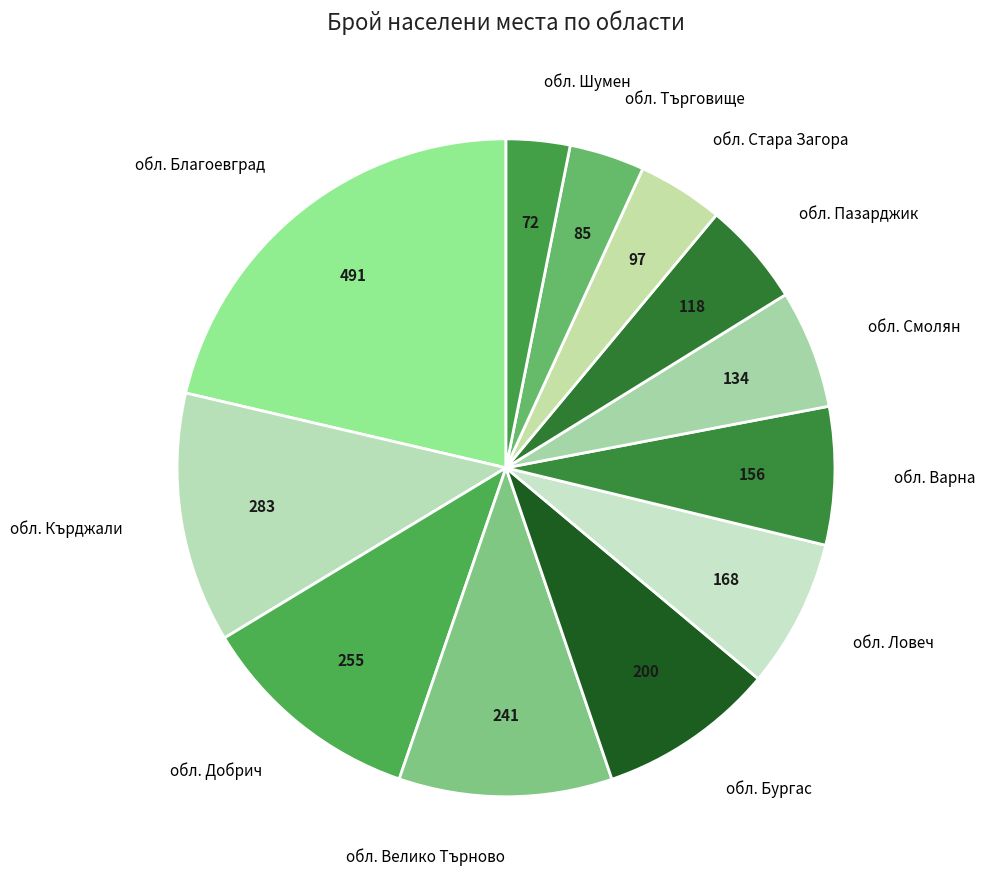

The обл. Стара Загора slice represents 4% of the pie. True or false?

True